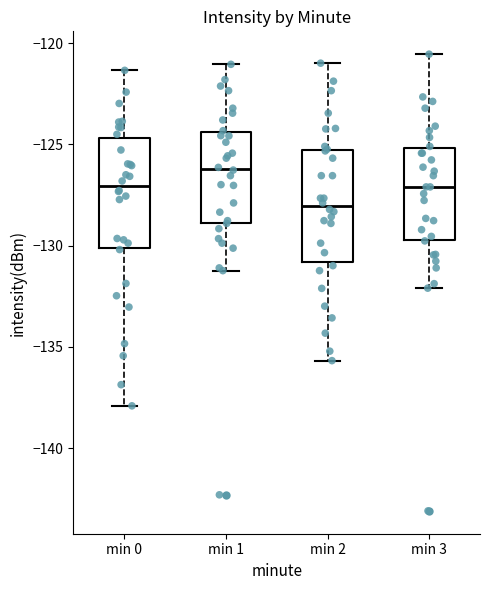

Where is the upper edge of the box for min 1 on the y-axis? The values are not printed on the chart, so give them approximately, as read against the axis.

-124.5